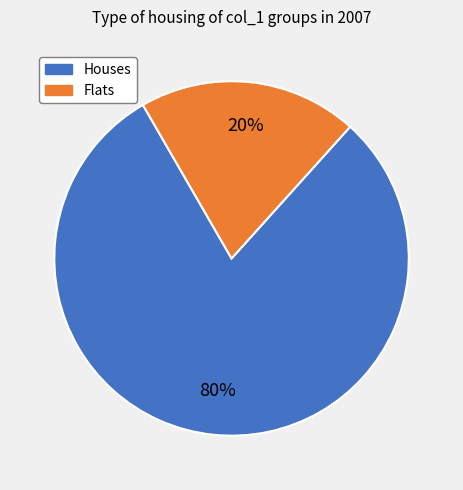

To the nearest percent, what is the difference between the largest and smallest slice percentages?

60%